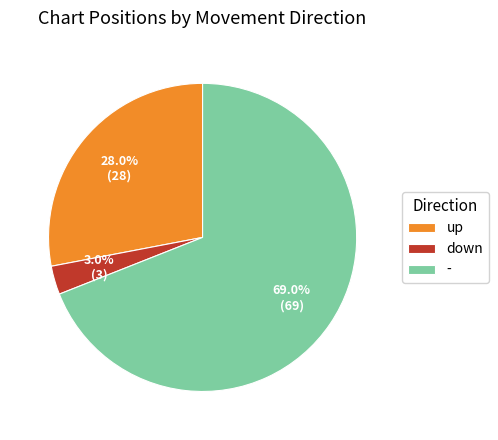

Is there a majority slice in this chart?

Yes